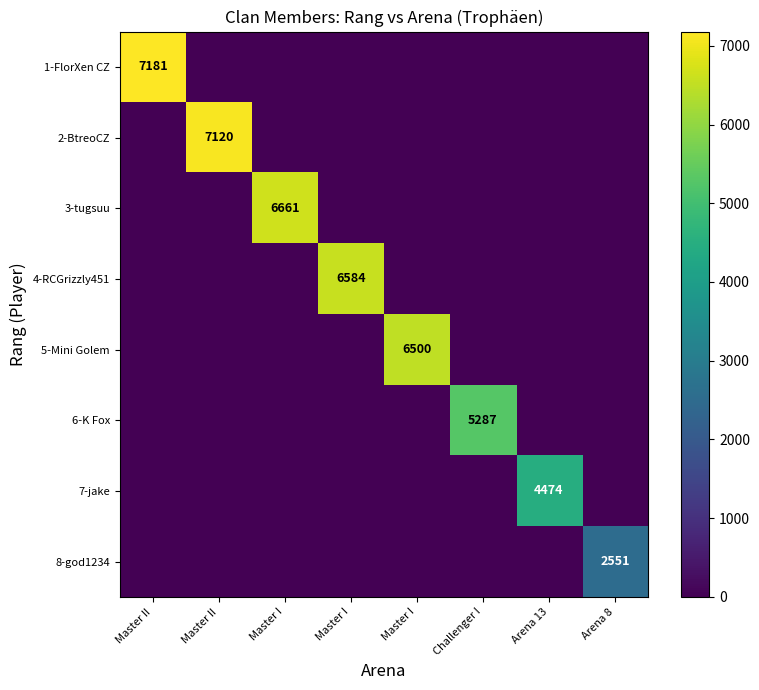

What is the difference between the maximum and second lowest values in the 7-jake series?

4474